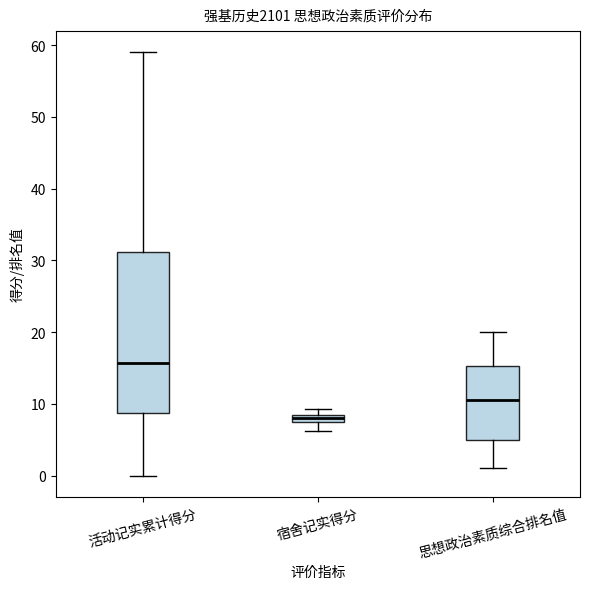

Comparing the boxes themselves (not the whiskers), which one is the tallest?

活动记实累计得分